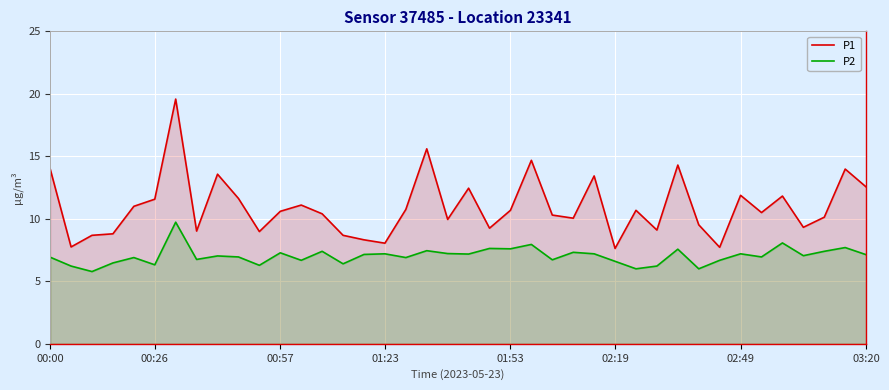

True or false: P1 and P2 cross at least once.

False